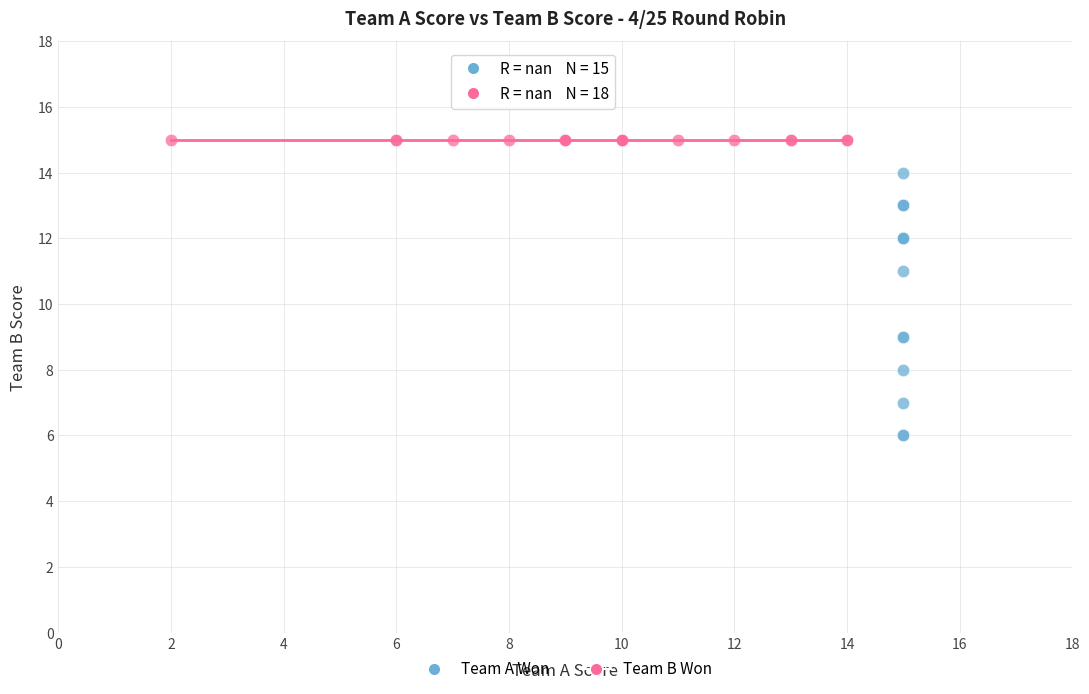

Which series contains the lowest Y value?

Team A Won